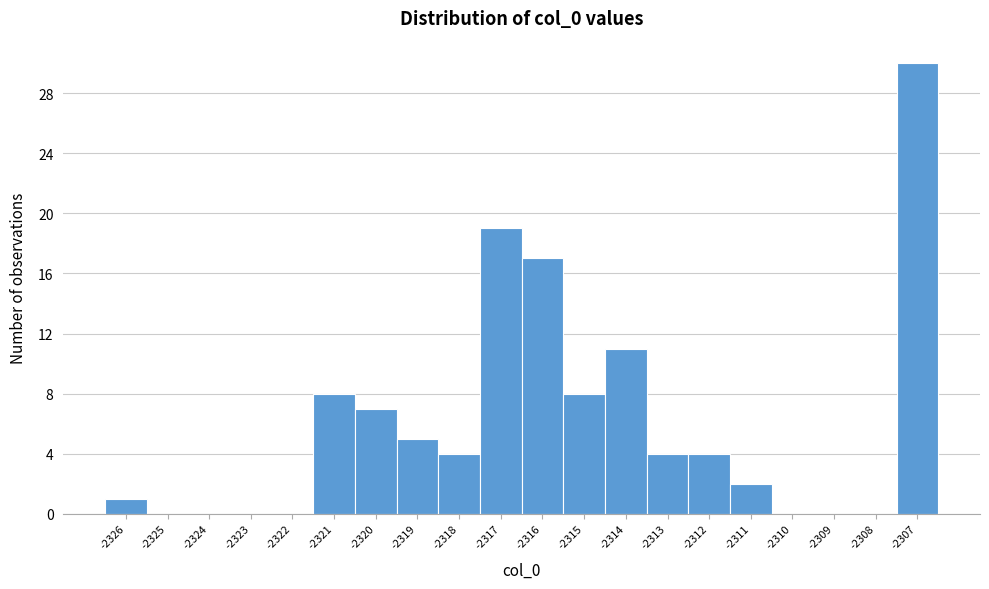

Reading left to right, list all the values displayed in this chart.

-2326=1	-2325=0	-2324=0	-2323=0	-2322=0	-2321=8	-2320=7	-2319=5	-2318=4	-2317=19	-2316=17	-2315=8	-2314=11	-2313=4	-2312=4	-2311=2	-2310=0	-2309=0	-2308=0	-2307=30